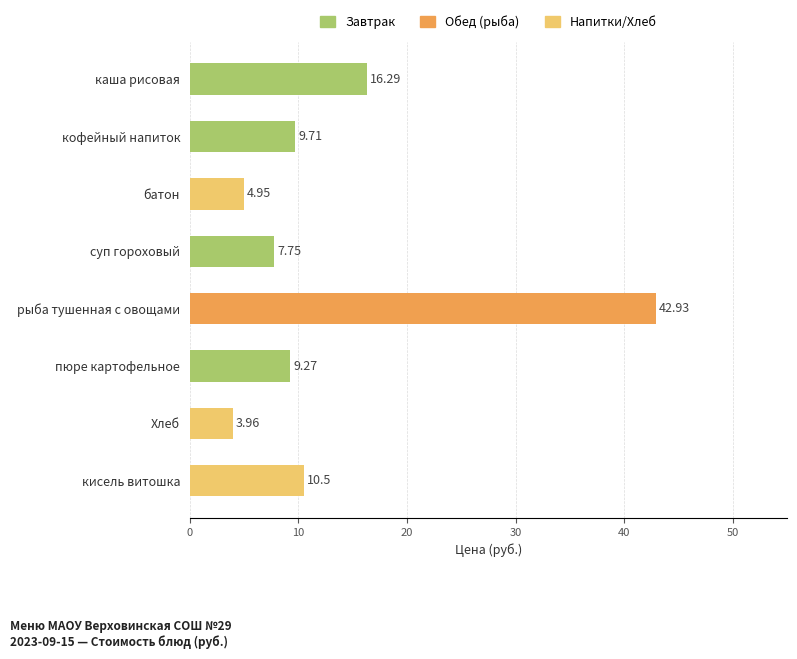

What is the label of the 8th bar from the bottom?

каша рисовая